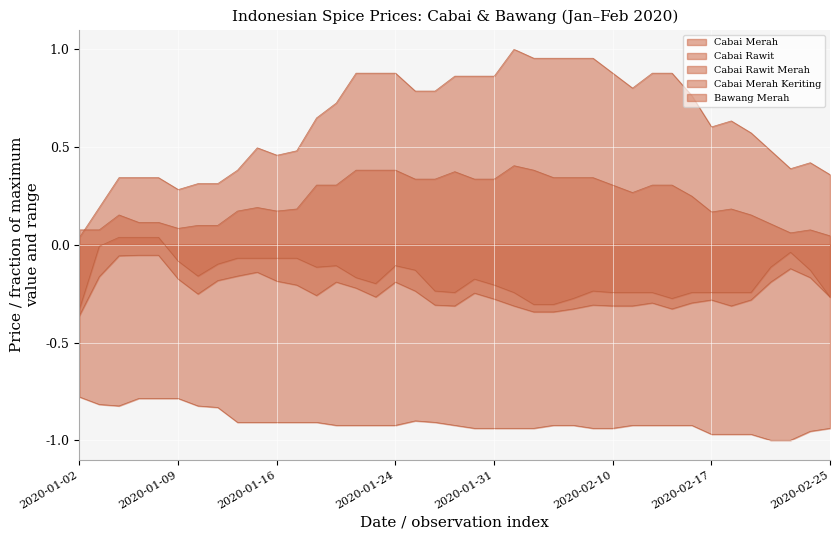

What is the highest value of the Cabai Rawit Merah series?

1.0